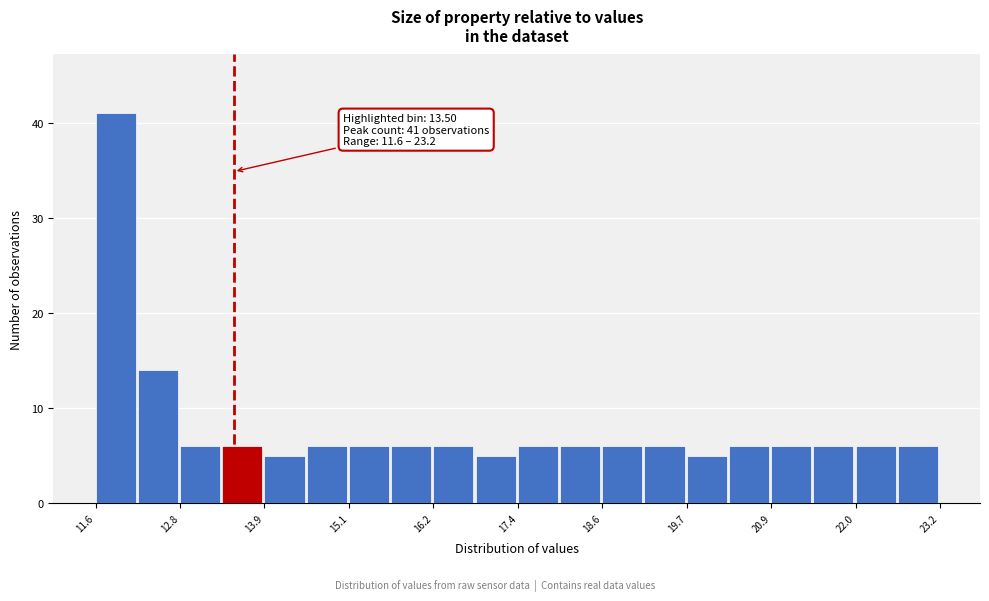

Read against the x-axis, roughly where is the centre of the tallest bar?

11.8